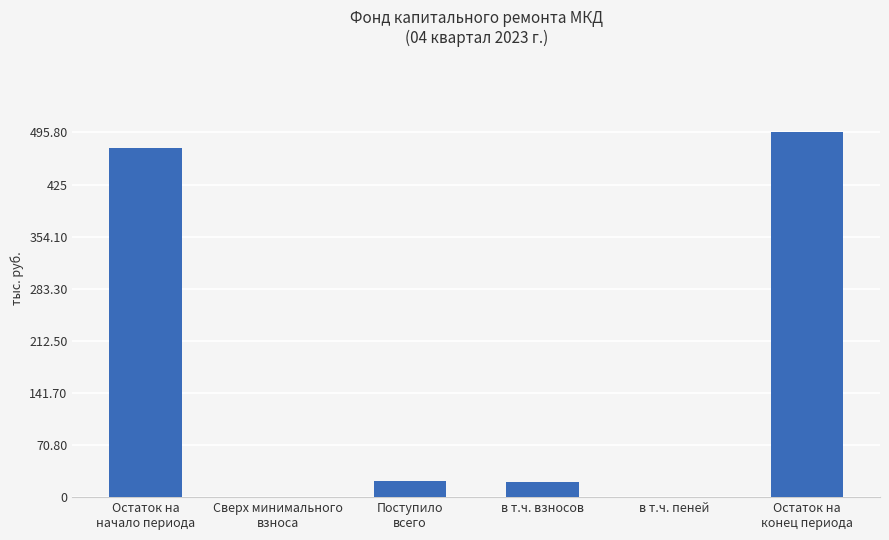

Is it true that the value at Остаток на
начало периода is 165.6?

False